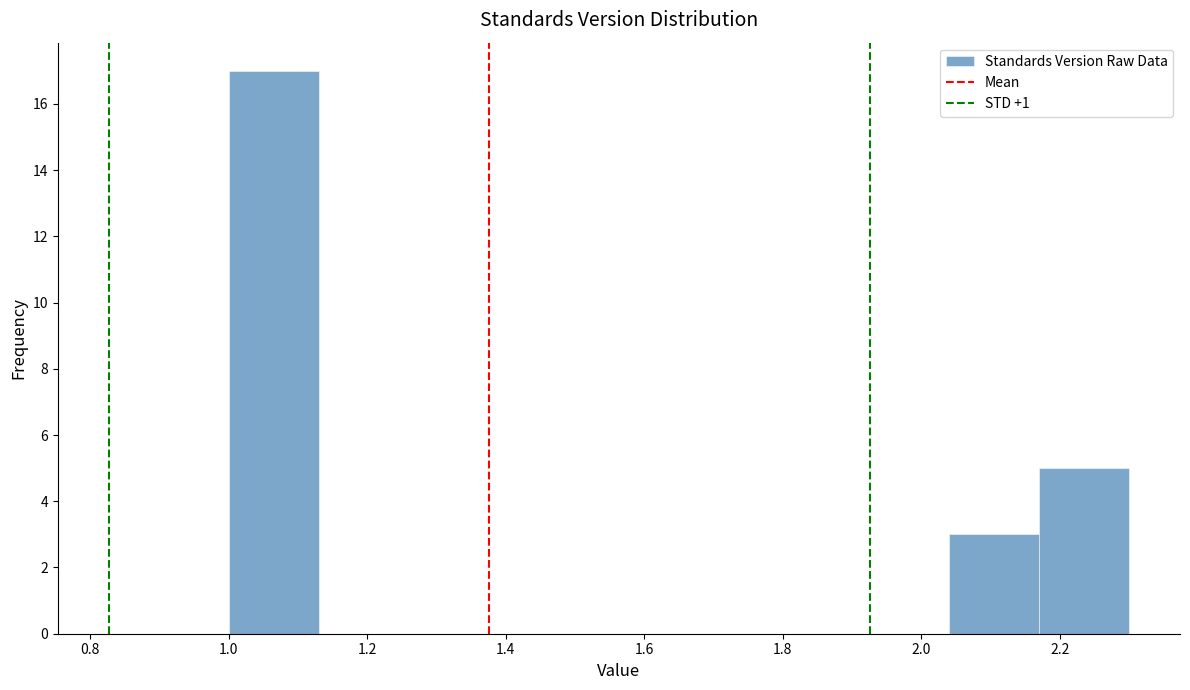

Reading left to right, transcribe this chart: for each bar, give the range it covers on the x-axis and its height. Neither the bar edges nor the heights are printed on the chart, so give them approximately, as read against the axes.

1.00 to 1.13: 17
1.13 to 1.26: 0
1.26 to 1.39: 0
1.39 to 1.52: 0
1.52 to 1.65: 0
1.65 to 1.78: 0
1.78 to 1.91: 0
1.91 to 2.04: 0
2.04 to 2.17: 3
2.17 to 2.30: 5